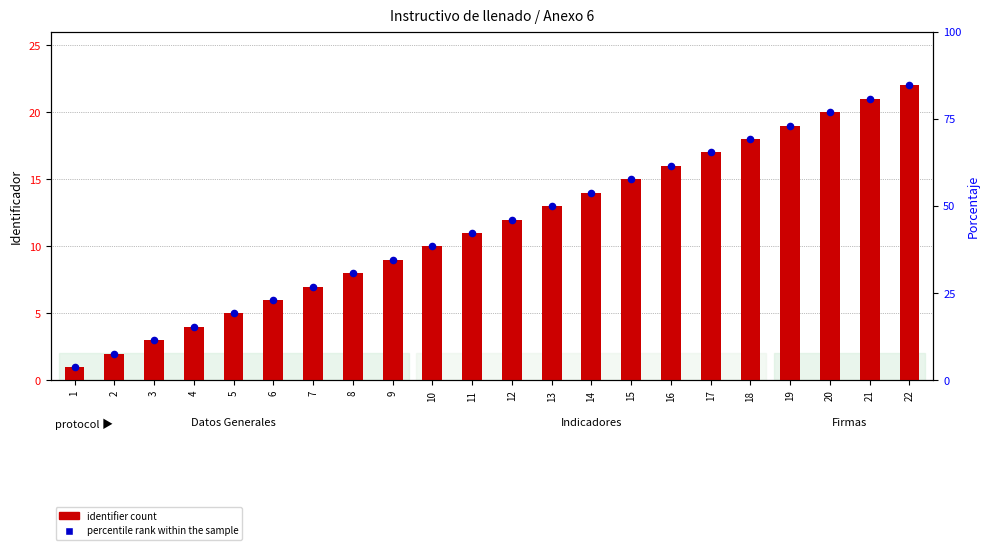

Which series reaches the minimum Y coordinate?

percentile rank within the sample